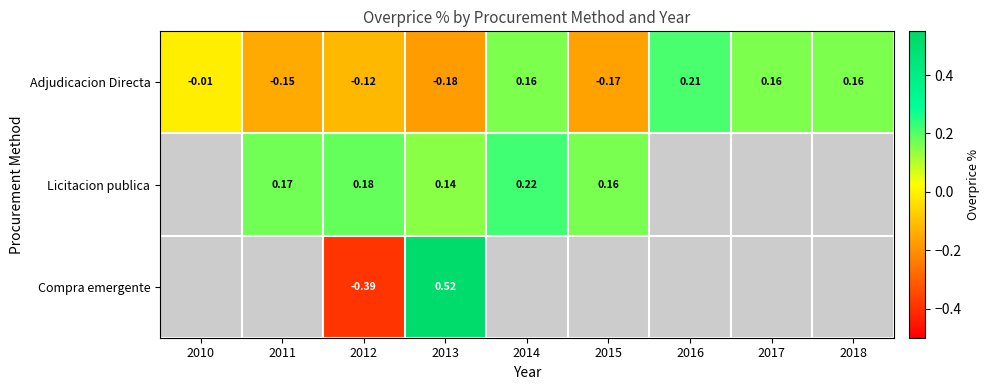

Count the number of data series in this chart.

3